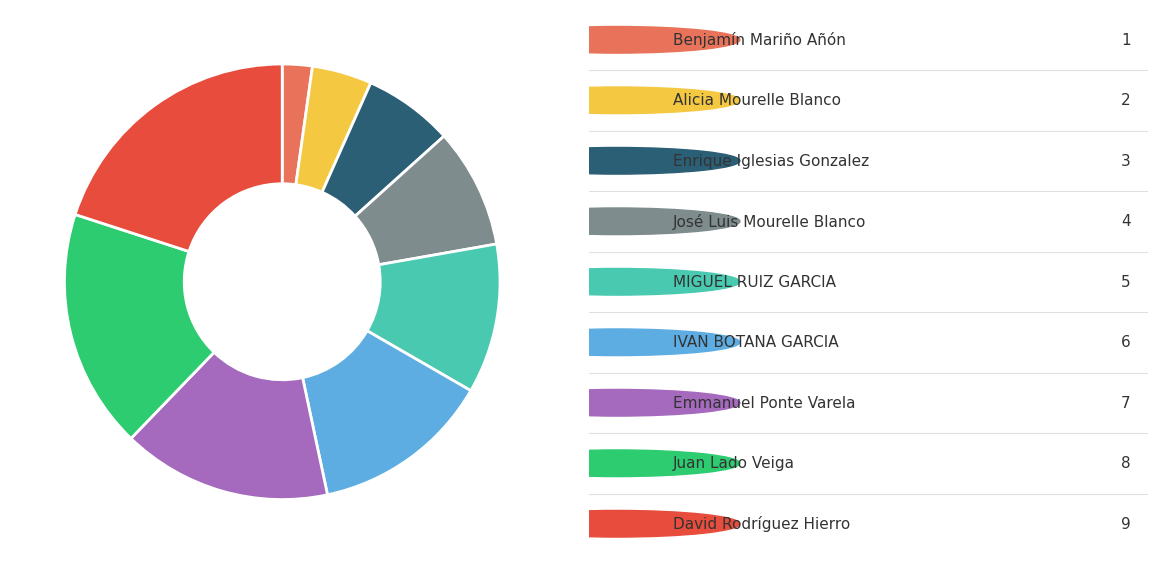

Is there a majority slice in this chart?

No